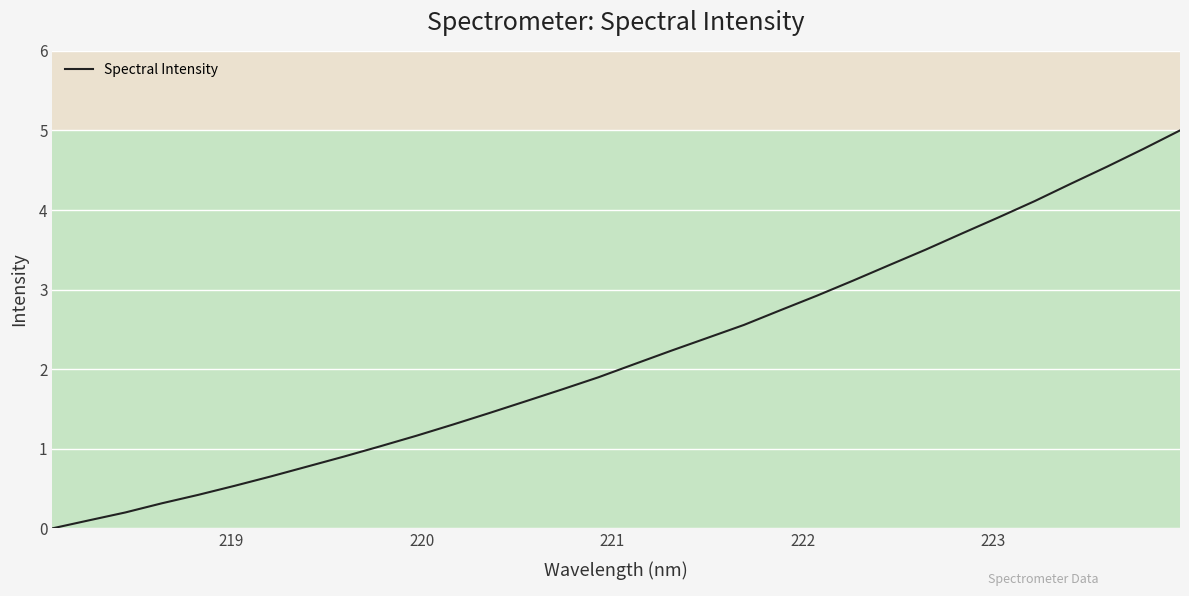

What is the difference between the maximum and minimum values?

5.0